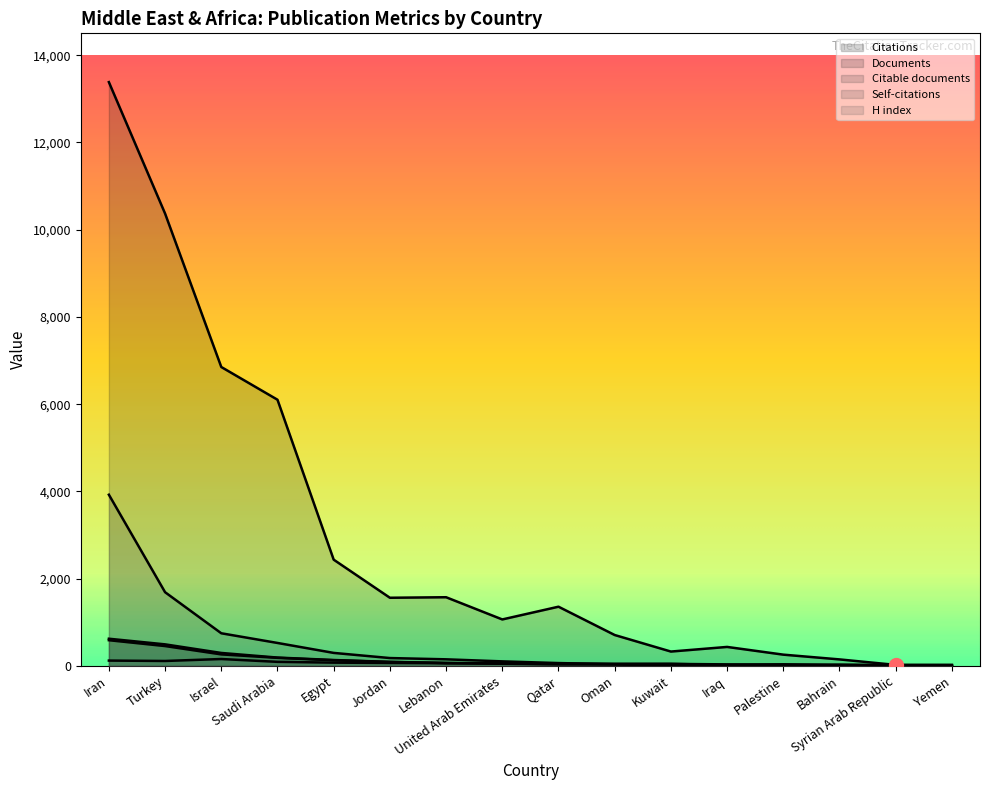

At Lebanon, list the series in order from largest to smallest.

Citations, Self-citations, Documents, Citable documents, H index